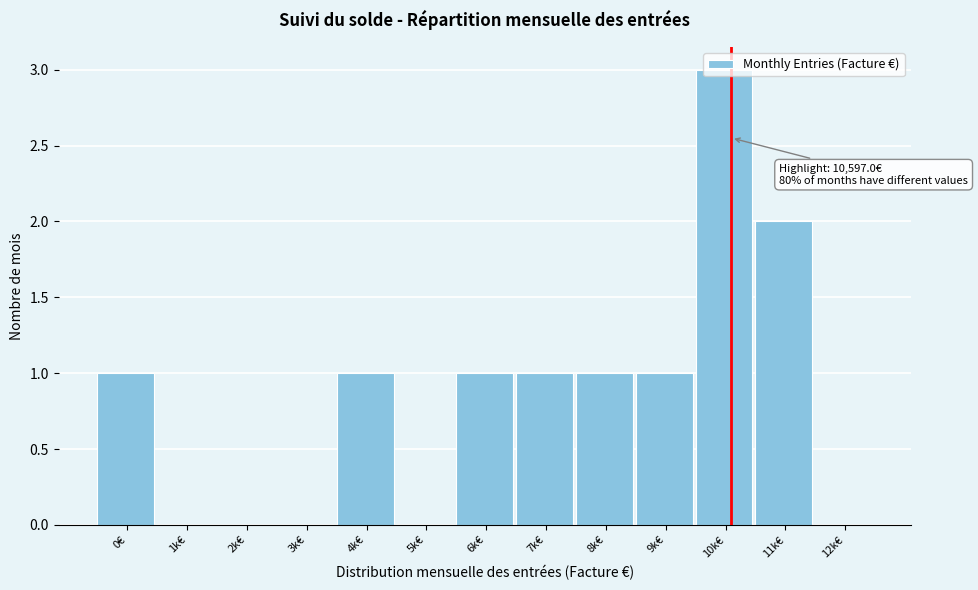

What is the change in value from 2k€ to 11k€?

+2